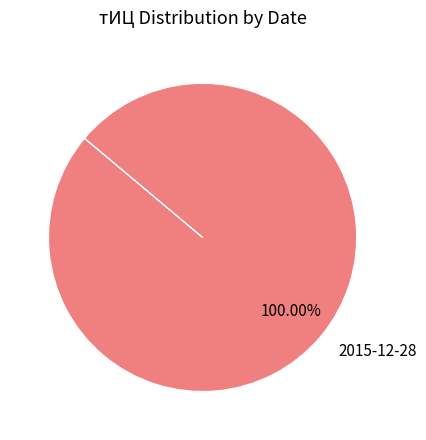

Which slice represents more than half of the pie?

2015-12-28